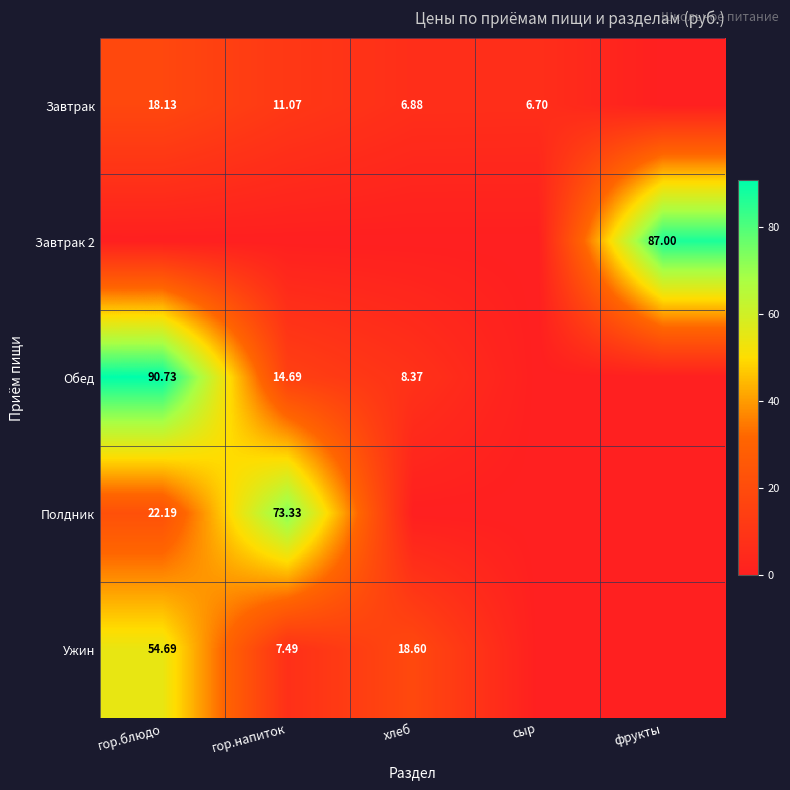

What is the sum of all Обед values?

113.8